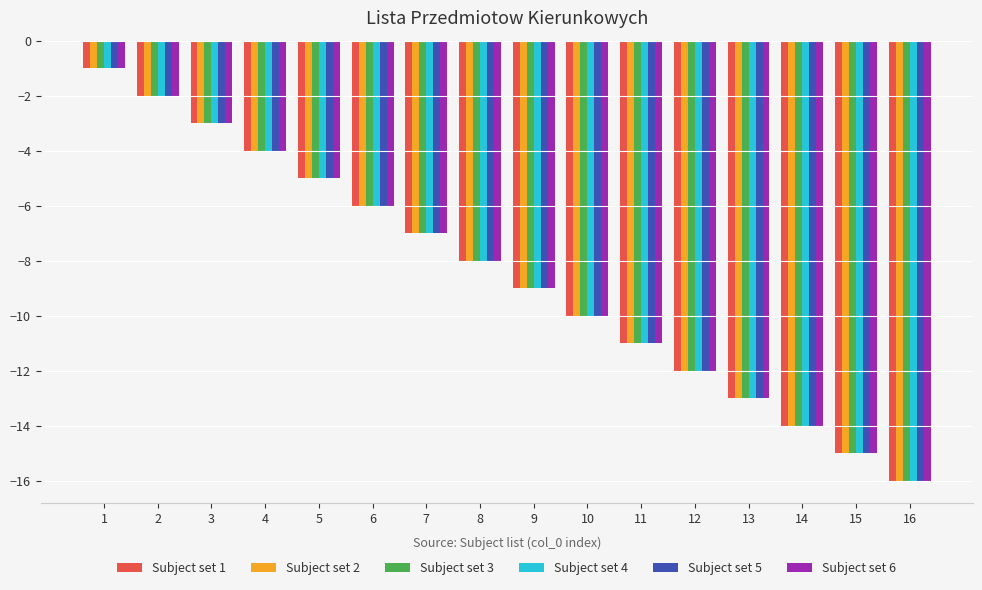

What is the sum of the Subject set 5 values at 10 and 1?

-11